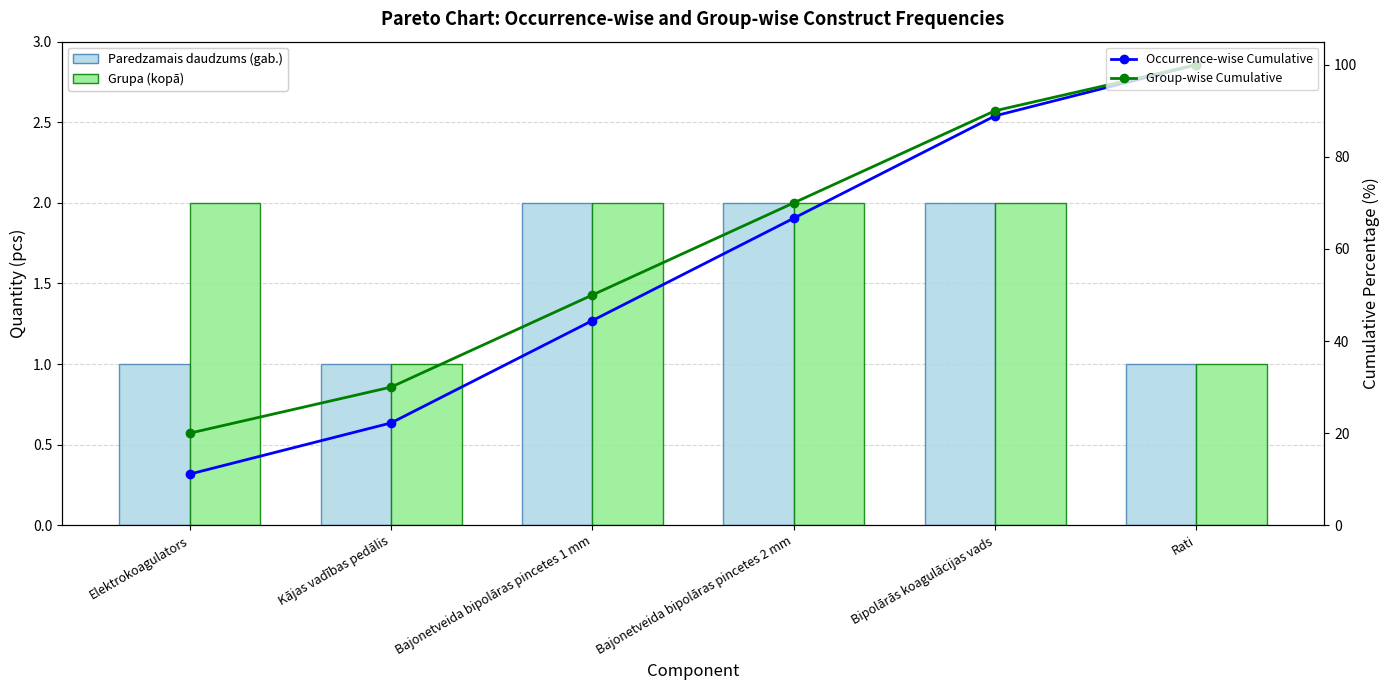

Count the number of categories in the chart.

6